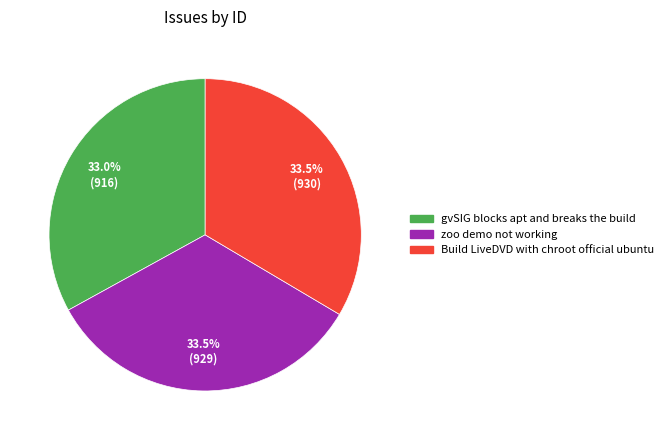

Which has a higher value, Build LiveDVD with chroot official ubuntu or gvSIG blocks apt and breaks the build?

Build LiveDVD with chroot official ubuntu